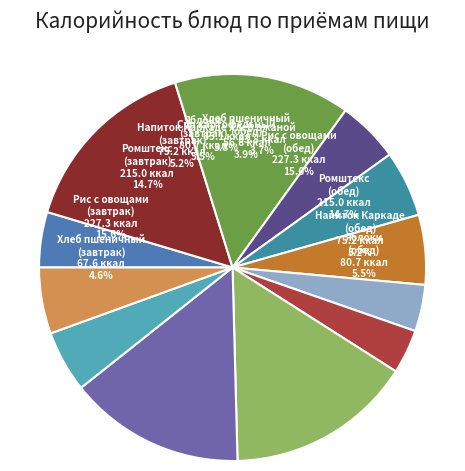

Count the number of slices in the pie.

12